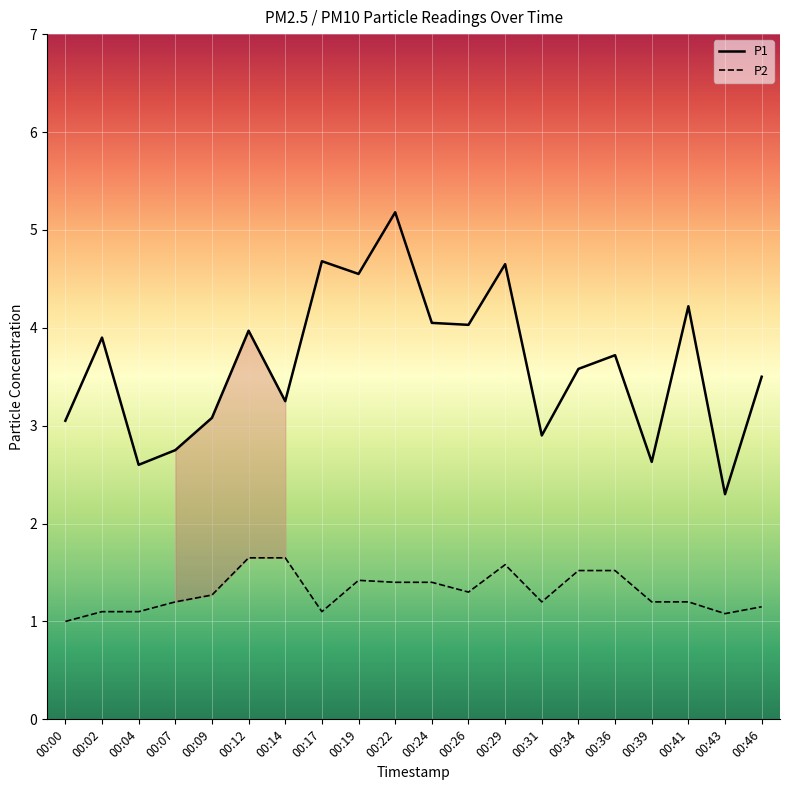

Which category has the lowest value in the P1 series?

00:43